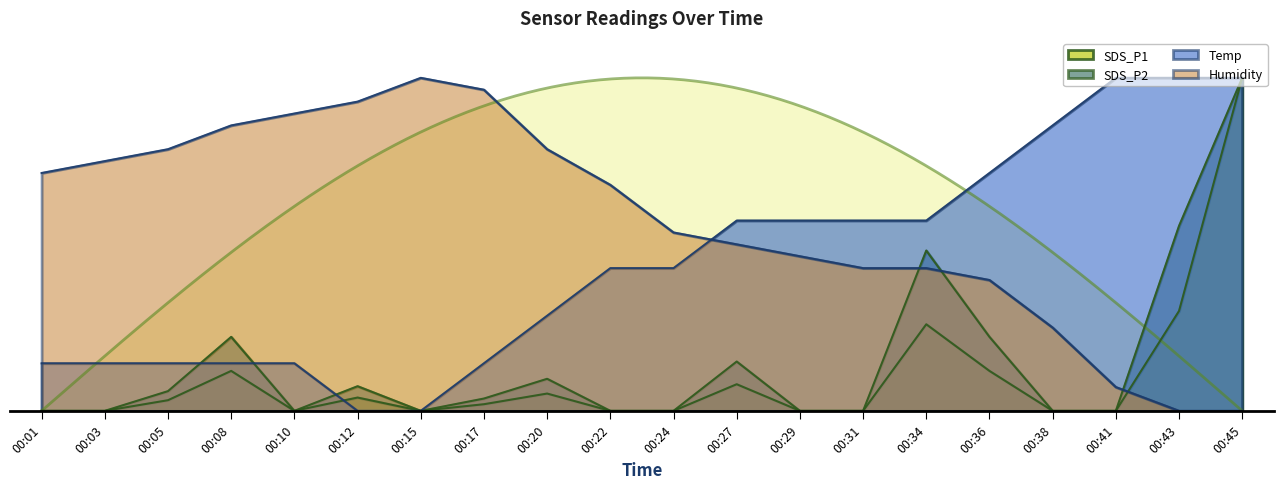

What is the difference between the SDS_P2 values at 00:15 and 00:45?

1.0